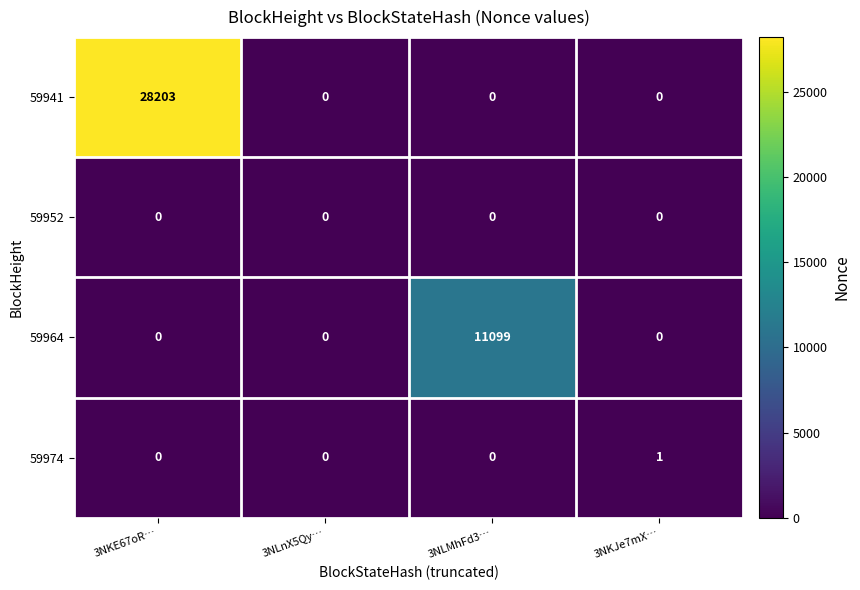

Reading left to right, transcribe all the data shown in this chart.

59941: 28203	0	0	0
59952: 0	0	0	0
59964: 0	0	11099	0
59974: 0	0	0	1